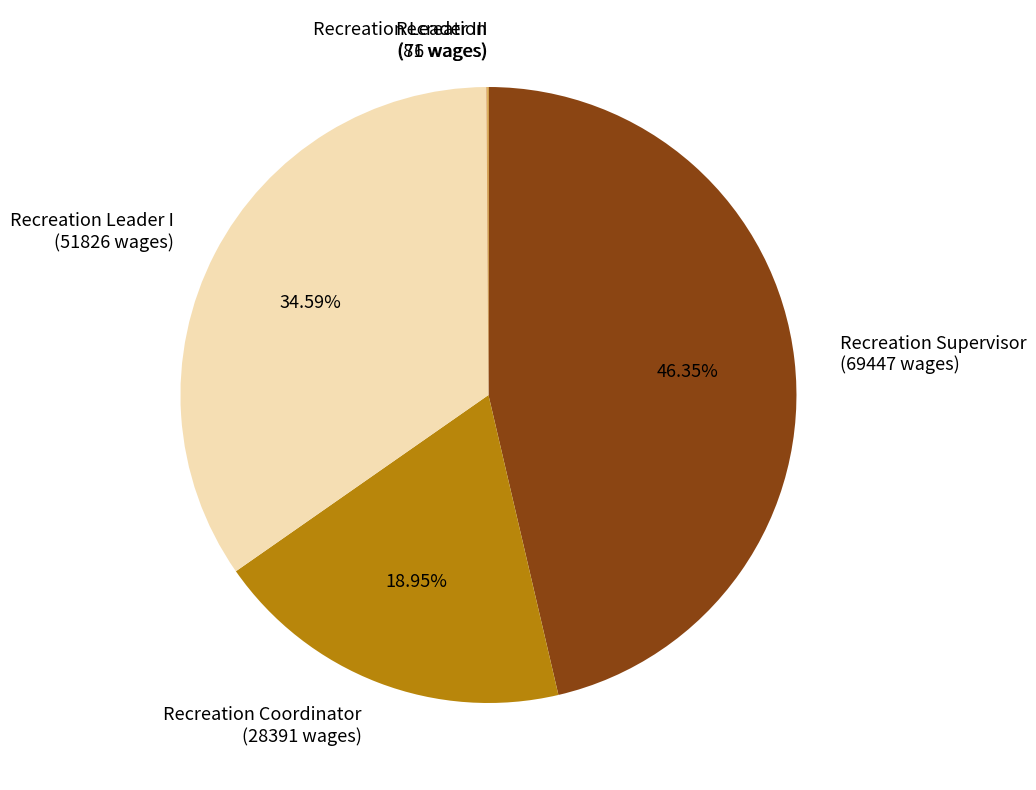

To the nearest percent, what is the difference between the largest and smallest slice percentages?

46%